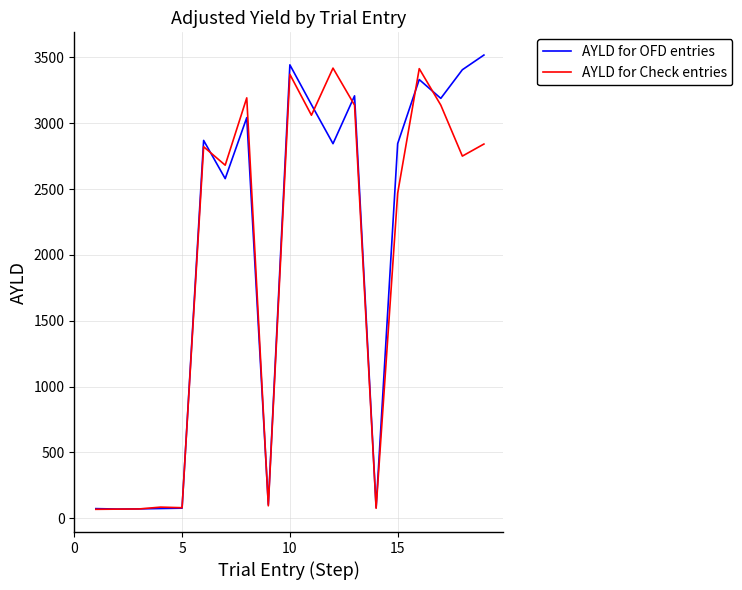

Rank the series by their maximum value, from lowest to highest.

AYLD for Check entries, AYLD for OFD entries